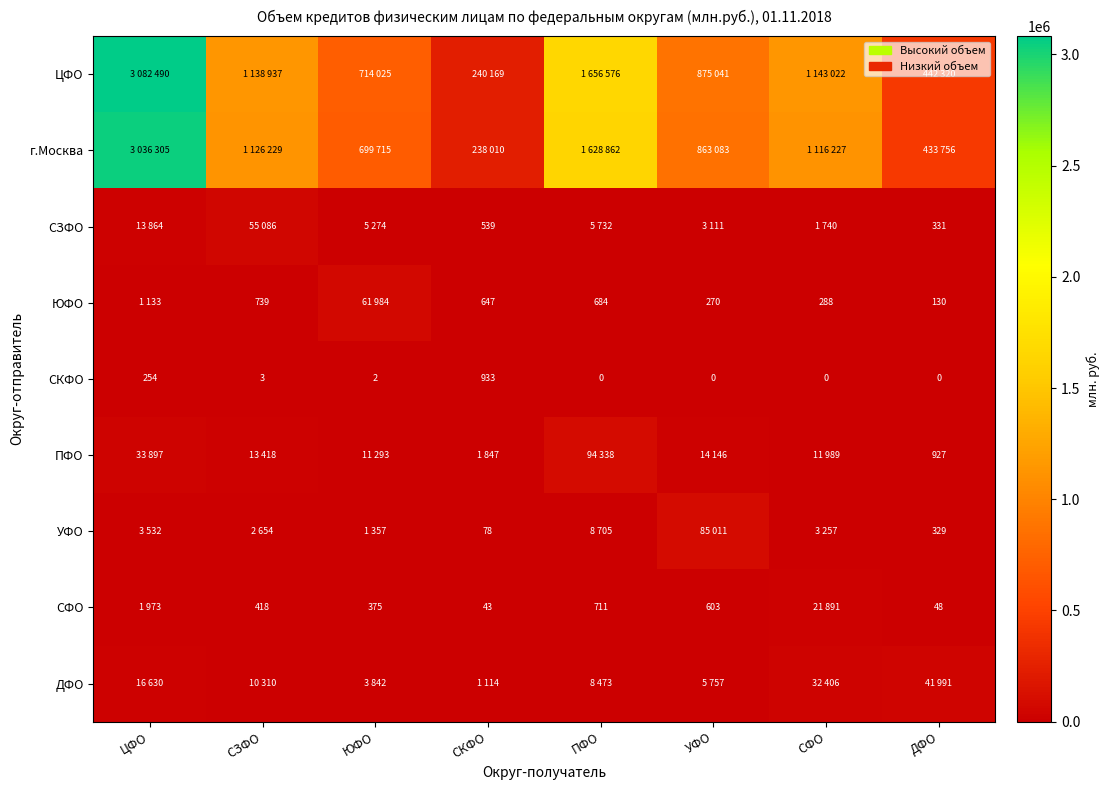

Which category has the highest value in the СКФО series?

СКФО